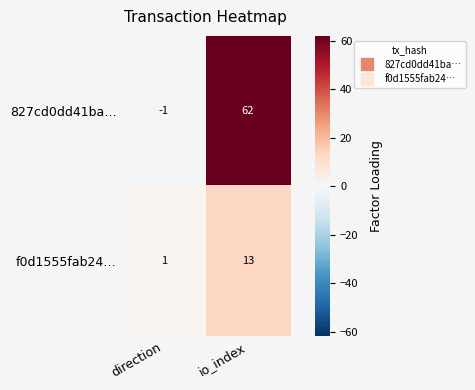

Reading left to right, transcribe all the data shown in this chart.

827cd0dd41ba…: -1	62
f0d1555fab24…: 1	13